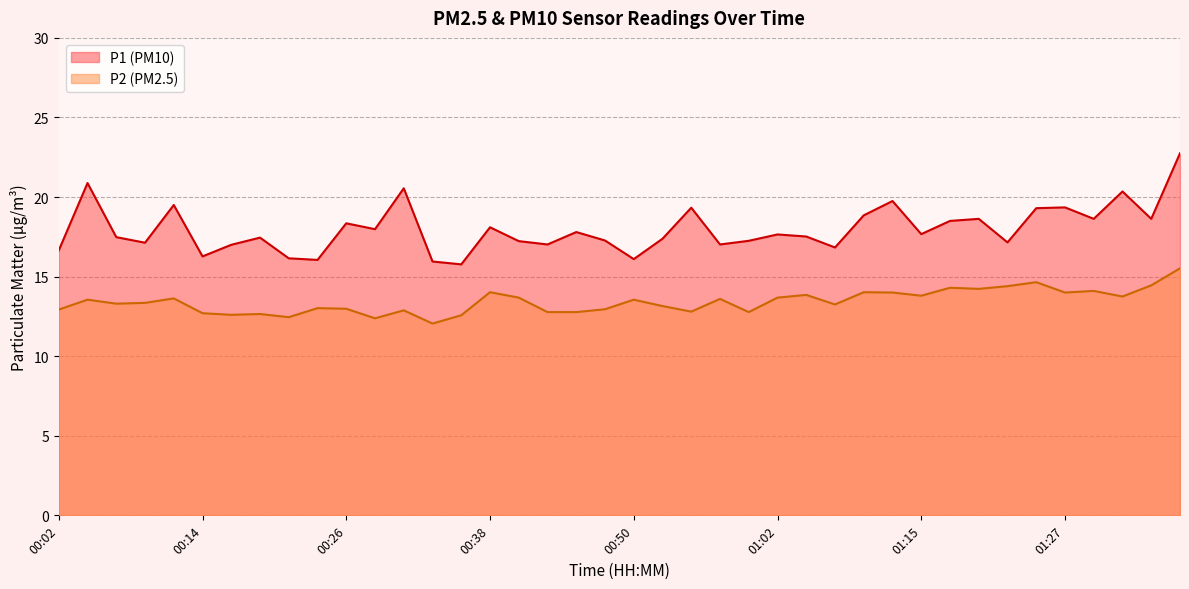

What is the label of the 39th point from the right?

00:04